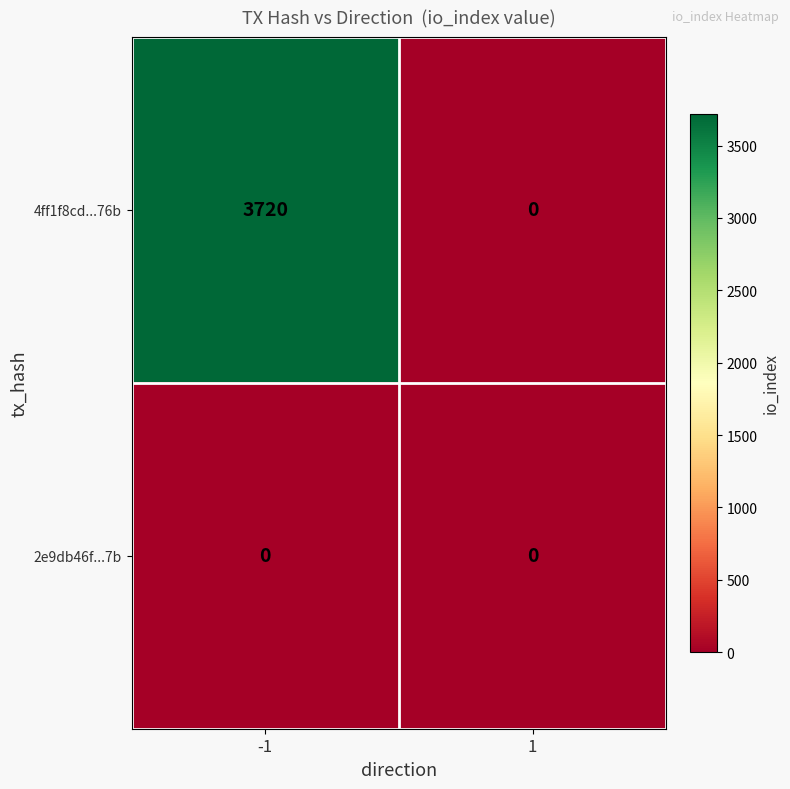

Which series has the largest range (max minus min)?

4ff1f8cd...76b